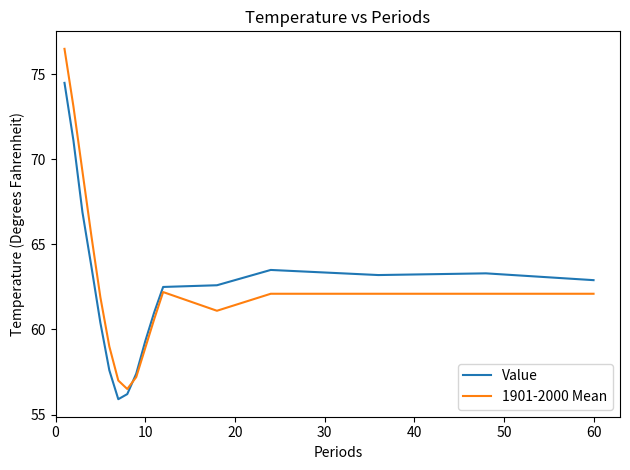

Reading right to left, list all the values displayed in this chart.

Value: 62.9	63.3	63.2	63.5	62.6	62.5	61.0	59.3	57.4	56.2	55.9	57.6	60.4	63.7	66.9	71.1	74.5
1901-2000 Mean: 62.1	62.1	62.1	62.1	61.1	62.2	60.6	58.9	57.2	56.5	57.0	59.0	61.9	65.5	69.3	73.1	76.5